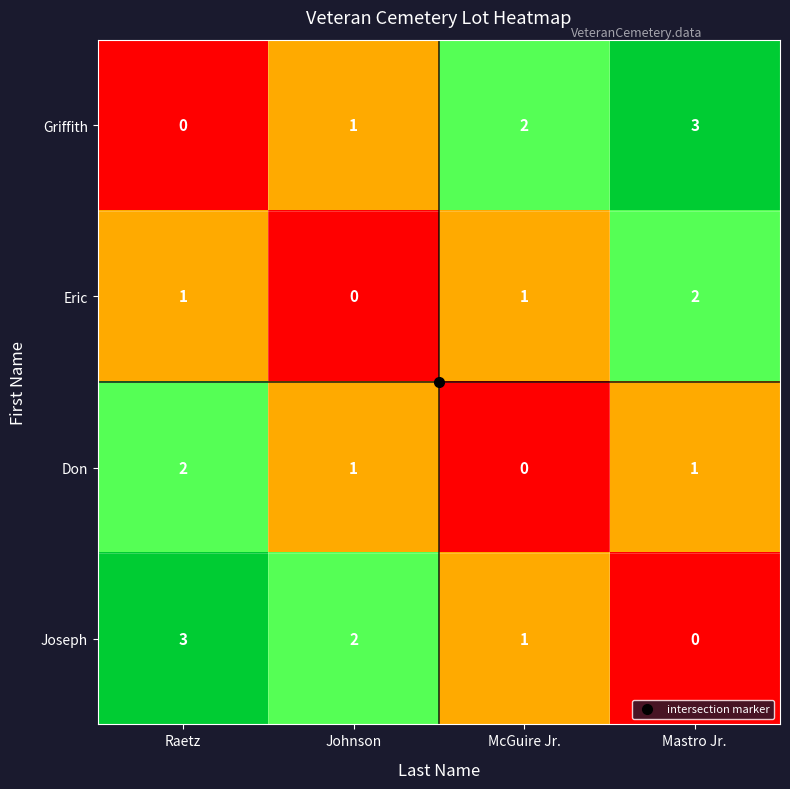

True or false: Joseph has a value of 0 at Mastro Jr..

True